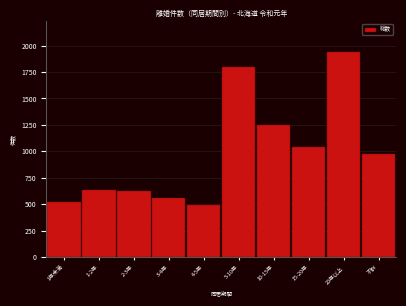

Reading left to right, transcribe all the data shown in this chart.

524	638	621	557	493	1798	1248	1041	1938	975